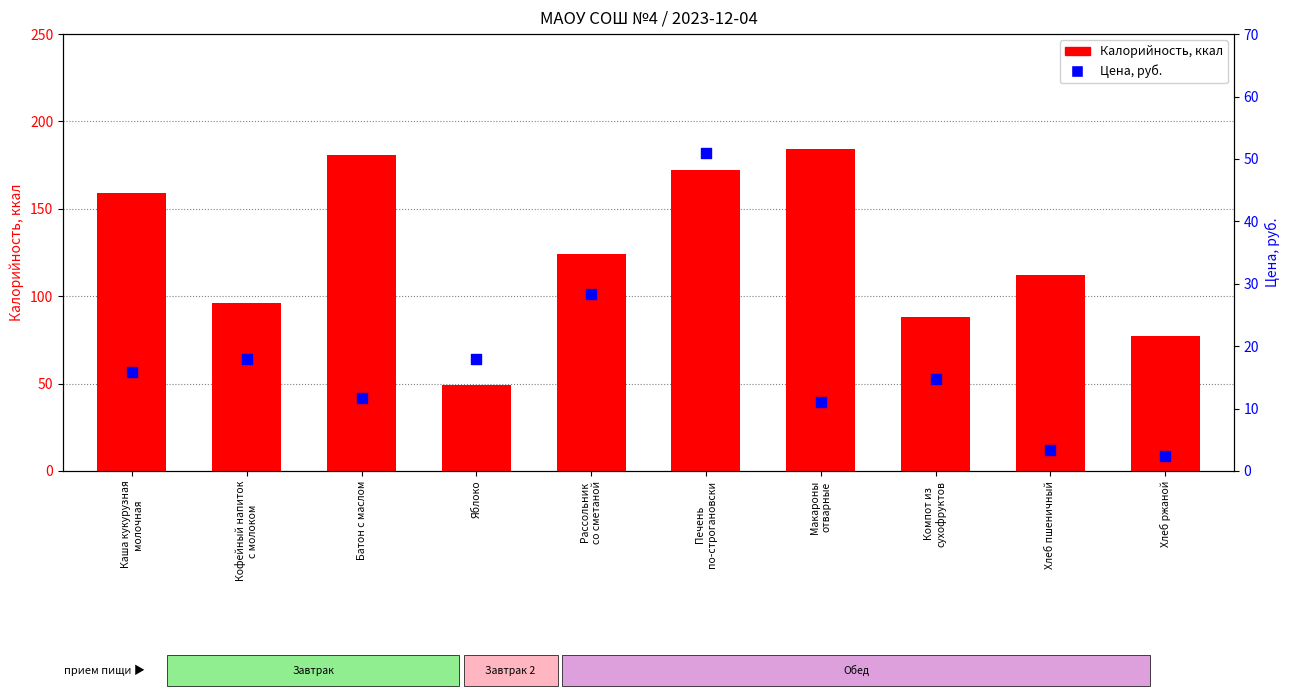

Which series contains the highest Y value?

Калорийность